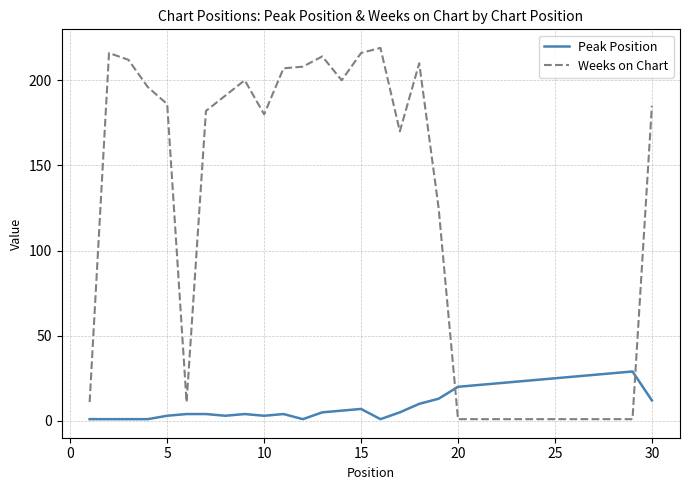

Which series has the largest range (max minus min)?

Weeks on Chart